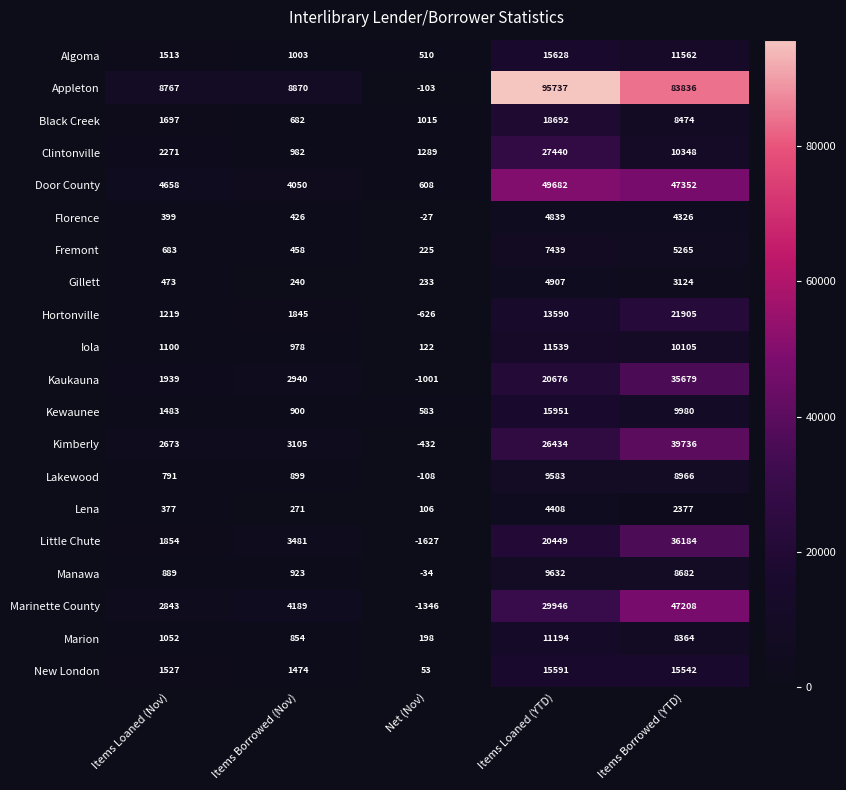

At which label is Fremont closest to 3832?

Items Borrowed (YTD)